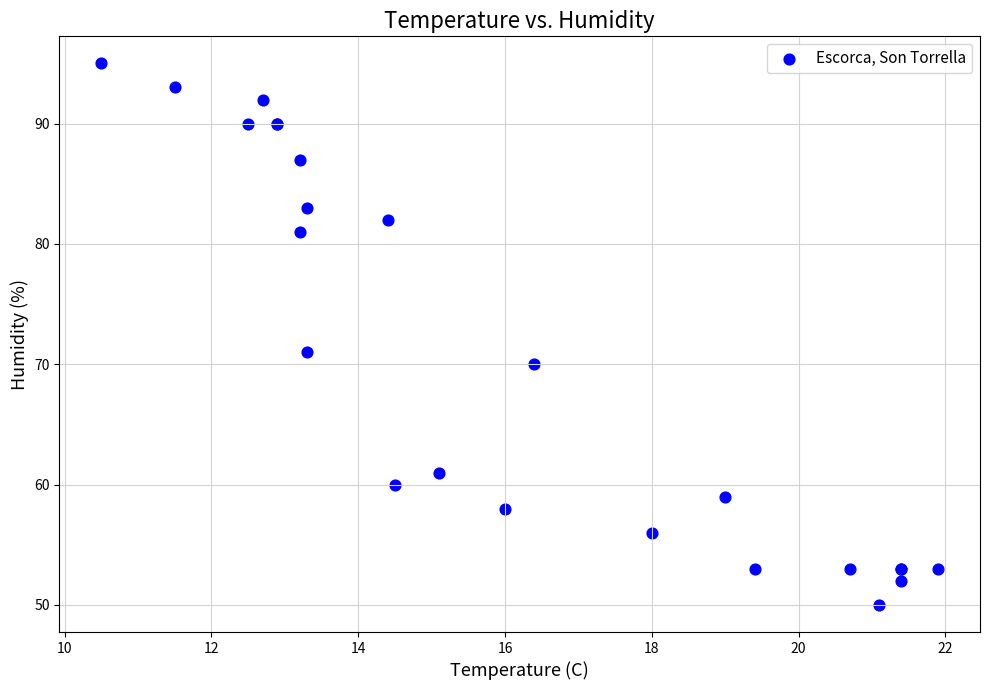

What Y value in the scatter plot is closest to 72?

71